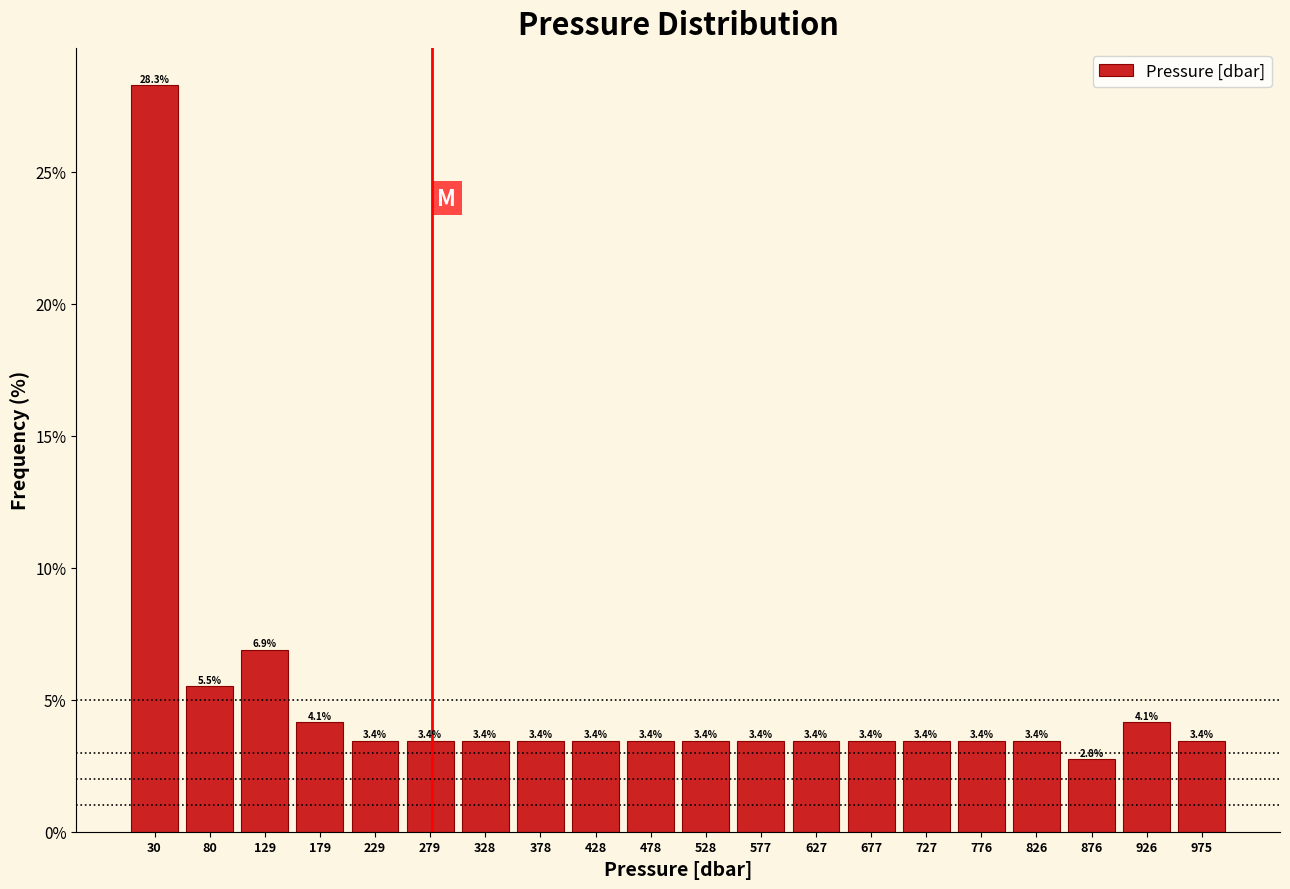

Reading left to right, transcribe this chart: for each bar, give the range it covers on the x-axis and its height. The bar edges are not printed on the chart, so give them approximately, as read against the axis.

5 to 55: 28.3
55 to 105: 5.5
105 to 155: 6.9
155 to 205: 4.1
205 to 255: 3.4
255 to 305: 3.4
305 to 355: 3.4
355 to 405: 3.4
405 to 455: 3.4
455 to 505: 3.4
505 to 550: 3.4
550 to 600: 3.4
600 to 650: 3.4
650 to 700: 3.4
700 to 750: 3.4
750 to 800: 3.4
800 to 850: 3.4
850 to 900: 2.8
900 to 950: 4.1
950 to 1000: 3.4